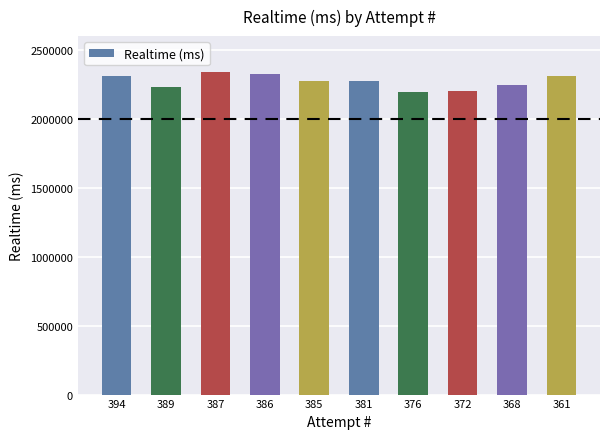

What is the change in value from 381 to 372?

-78337